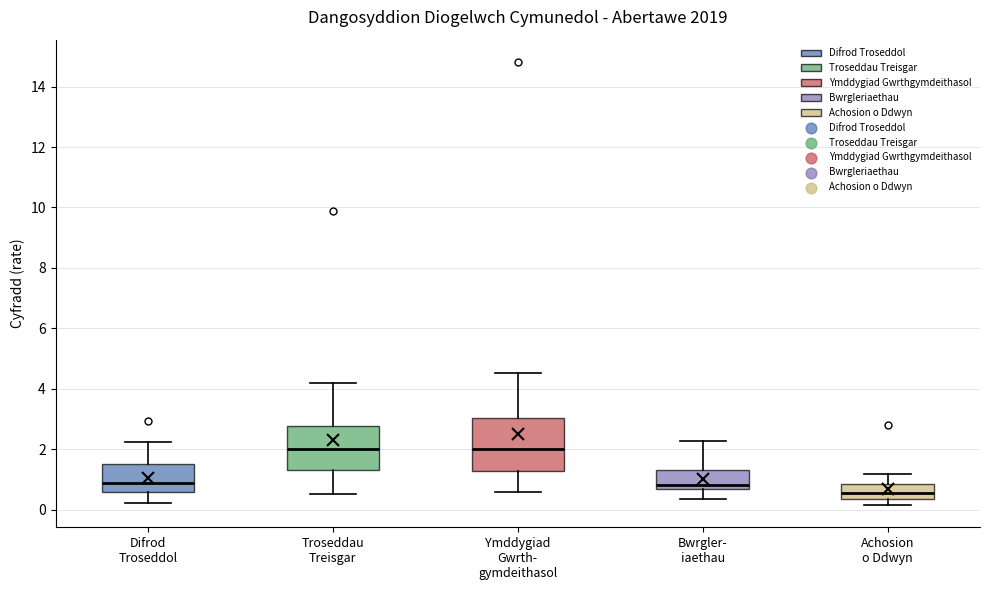

Reading left to right, read every box against the y-axis: the position of its median line, the range the box covers, and the ends of its whiskers. The values are not printed on the chart, so give them approximately, as read against the axis.

Difrod Troseddol: median 0.8, box 0.6 to 1.6, whiskers 0.2 to 2.2
Troseddau Treisgar: median 2.0, box 1.4 to 2.8, whiskers 0.6 to 4.2
Ymddygiad Gwrth- gymdeithasol: median 2.0, box 1.2 to 3.0, whiskers 0.6 to 4.6
Bwrgler- iaethau: median 0.8, box 0.6 to 1.4, whiskers 0.4 to 2.2
Achosion o Ddwyn: median 0.6, box 0.4 to 0.8, whiskers 0.2 to 1.2